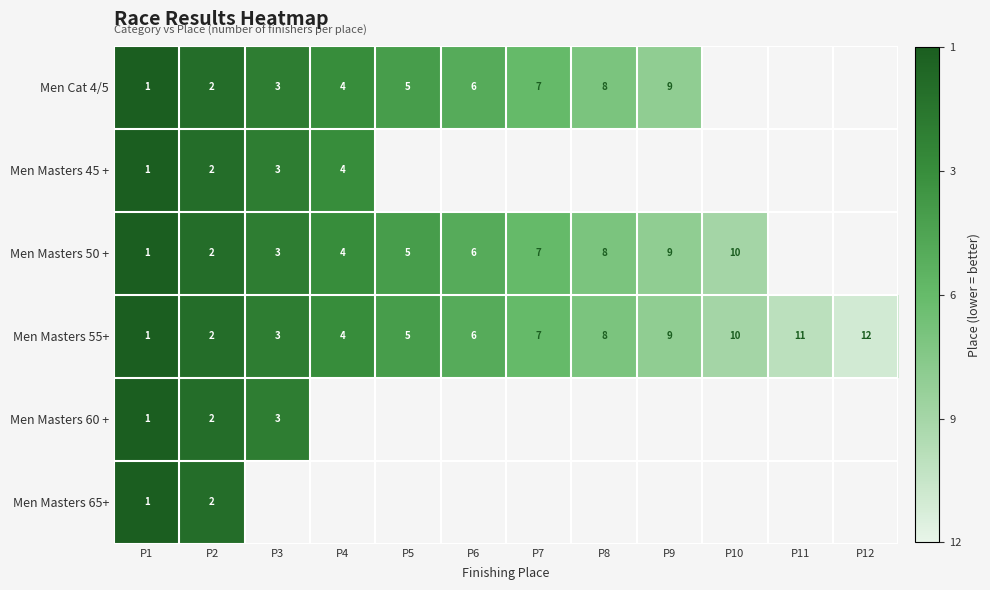

The Men Masters 60 + series shows 4 at P3. True or false?

False